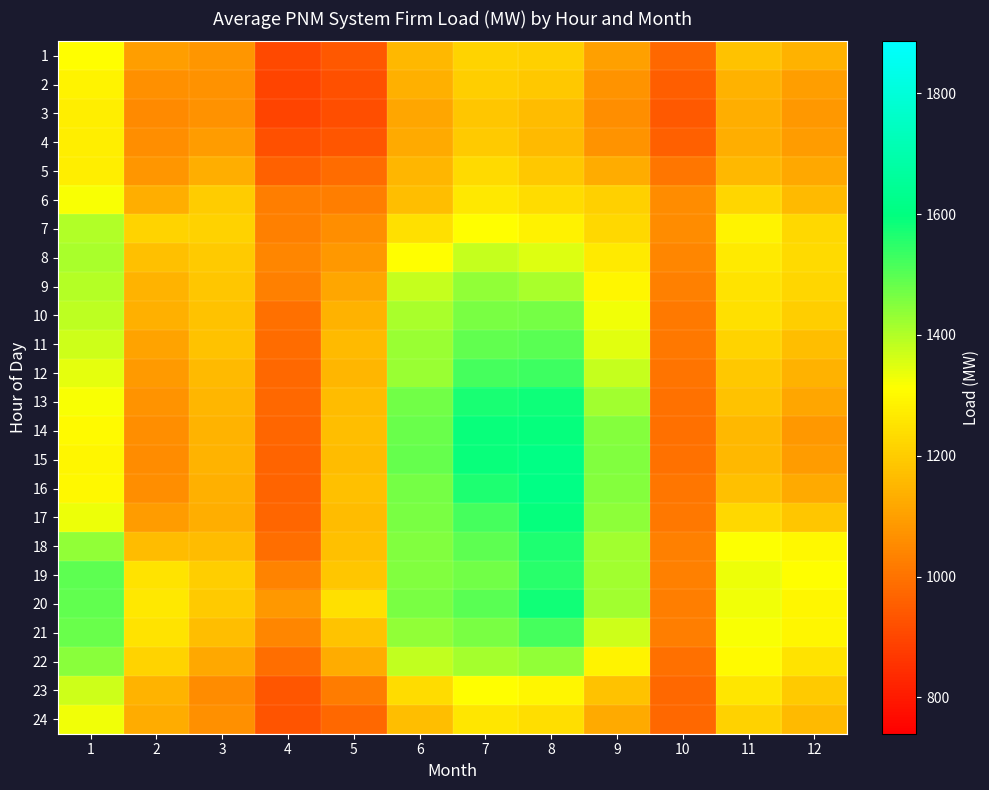

What is the minimum value shown in the chart?

892.4